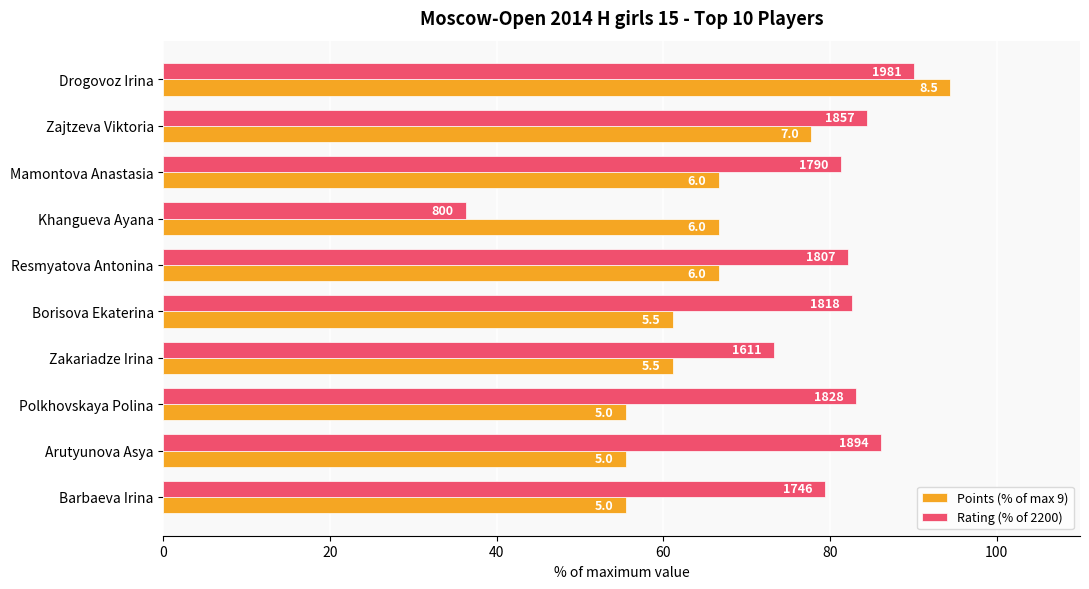

What are all the series names shown in the legend?

Points (% of max 9), Rating (% of 2200)